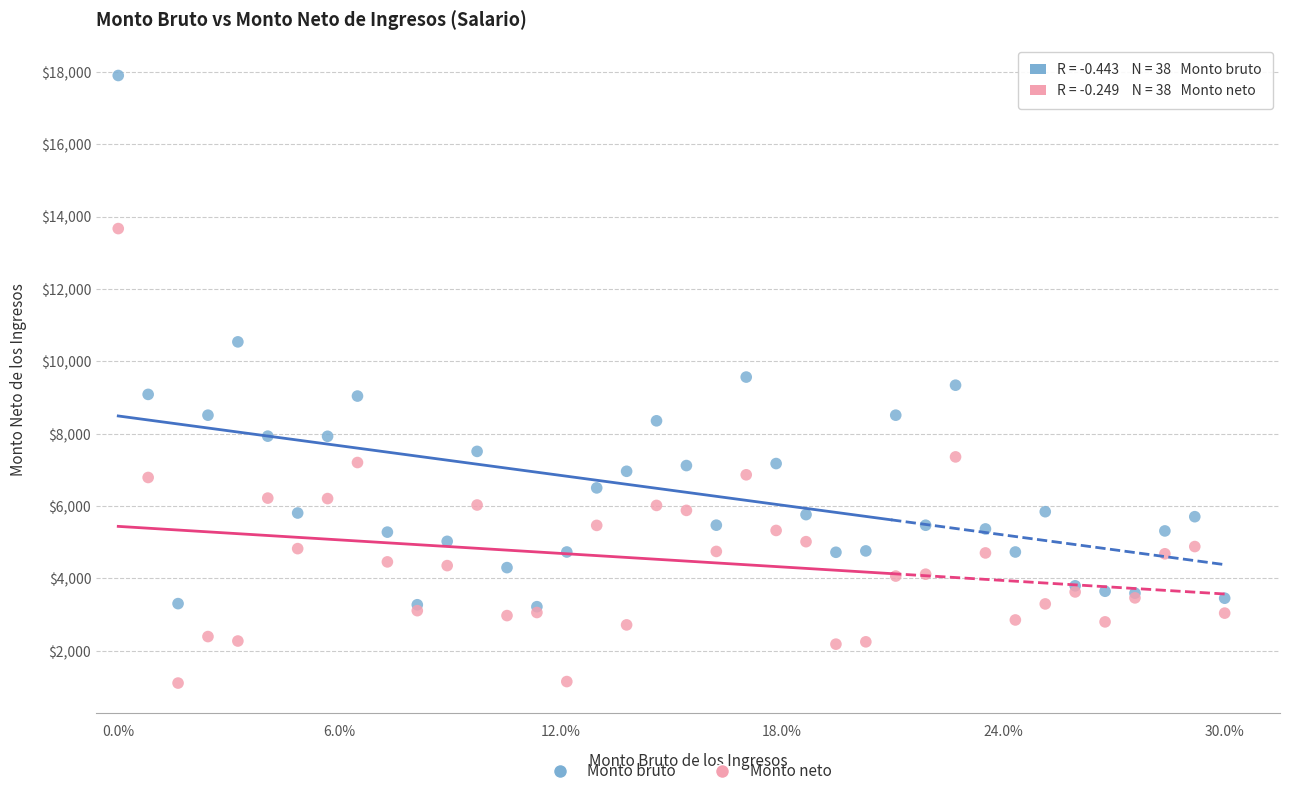

What are all the series names shown in the legend?

Monto bruto, Monto neto